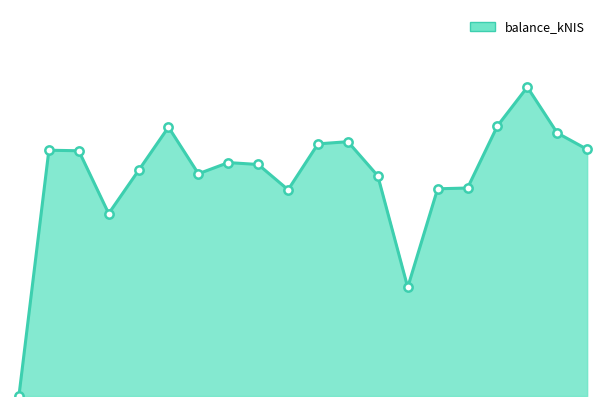

How many lines are shown in the chart?

1